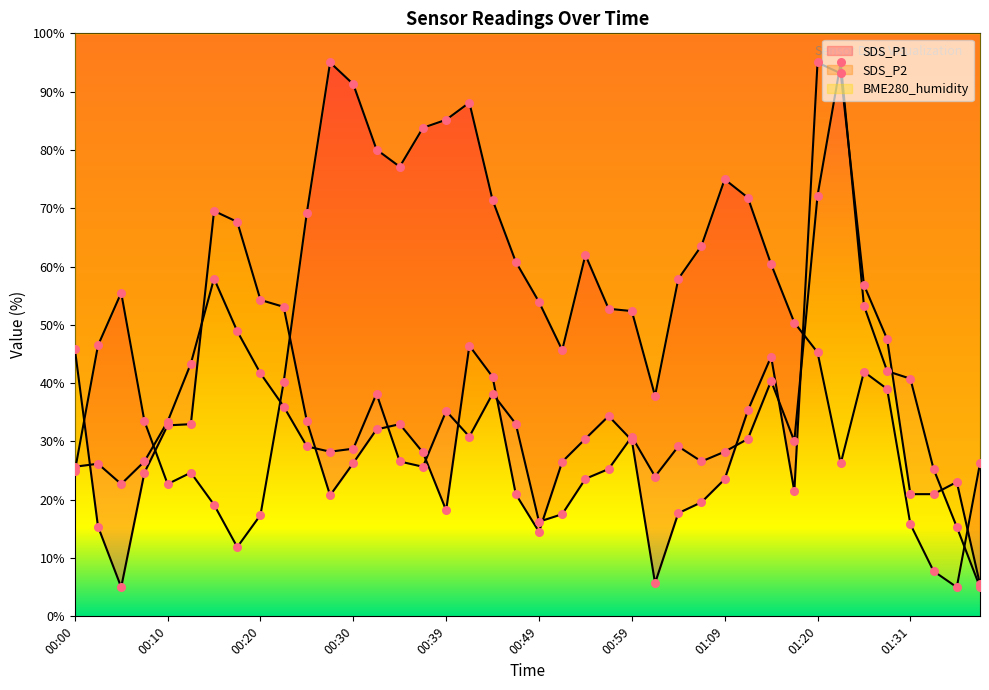

Which series reaches the minimum Y coordinate?

SDS_P1